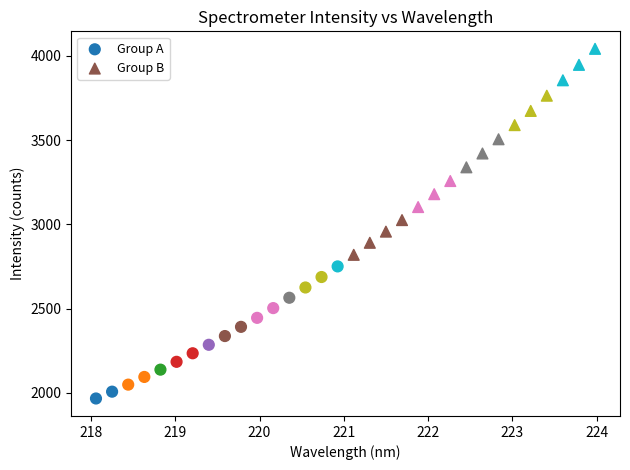

Which series has the largest Y range (max minus min)?

Group B